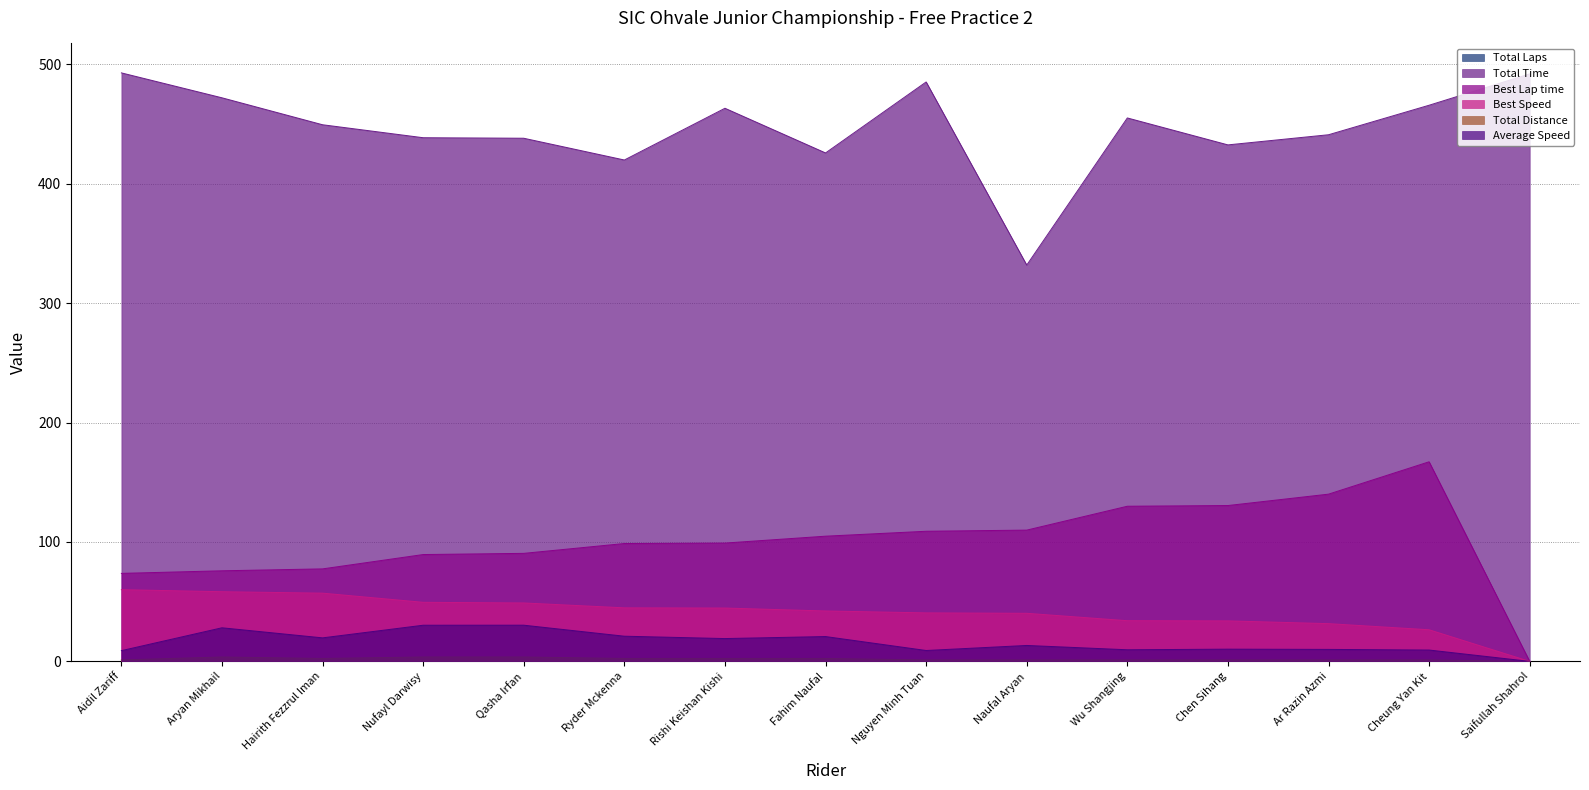

The value of Total Distance at Rishi Keishan Kishi is 0.8. True or false?

False